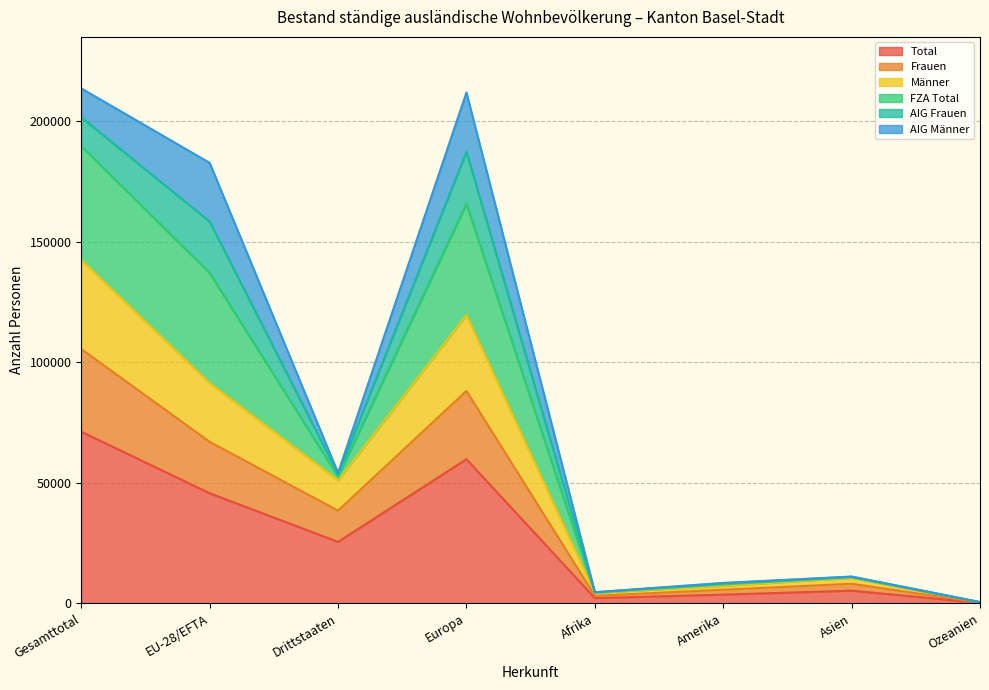

What is the minimum value shown in the chart?

231